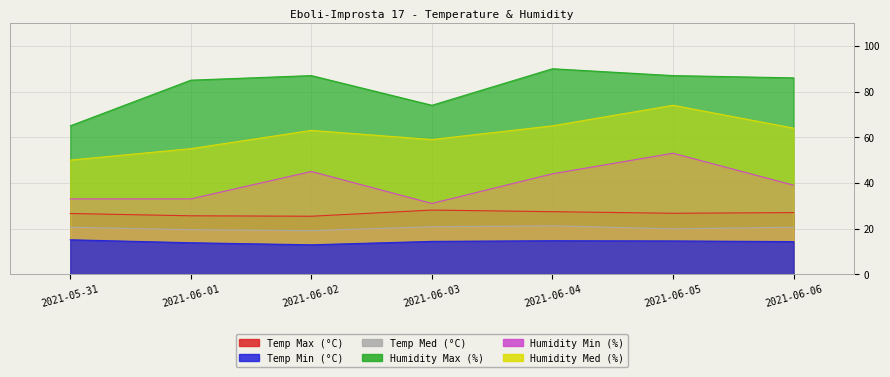

Reading left to right, transcribe all the data shown in this chart.

Temp Max (°C): 2021-05-31=26.6	2021-06-01=25.6	2021-06-02=25.4	2021-06-03=28.1	2021-06-04=27.4	2021-06-05=26.7	2021-06-06=27.0
Temp Min (°C): 2021-05-31=15.1	2021-06-01=13.8	2021-06-02=12.9	2021-06-03=14.4	2021-06-04=14.7	2021-06-05=14.6	2021-06-06=14.3
Temp Med (°C): 2021-05-31=20.6	2021-06-01=19.5	2021-06-02=19.1	2021-06-03=20.8	2021-06-04=21.2	2021-06-05=19.9	2021-06-06=20.6
Humidity Max (%): 2021-05-31=65.0	2021-06-01=85.0	2021-06-02=87.0	2021-06-03=74.0	2021-06-04=90.0	2021-06-05=87.0	2021-06-06=86.0
Humidity Min (%): 2021-05-31=33.0	2021-06-01=33.0	2021-06-02=45.0	2021-06-03=31.0	2021-06-04=44.0	2021-06-05=53.0	2021-06-06=39.0
Humidity Med (%): 2021-05-31=50.0	2021-06-01=55.0	2021-06-02=63.0	2021-06-03=59.0	2021-06-04=65.0	2021-06-05=74.0	2021-06-06=64.0